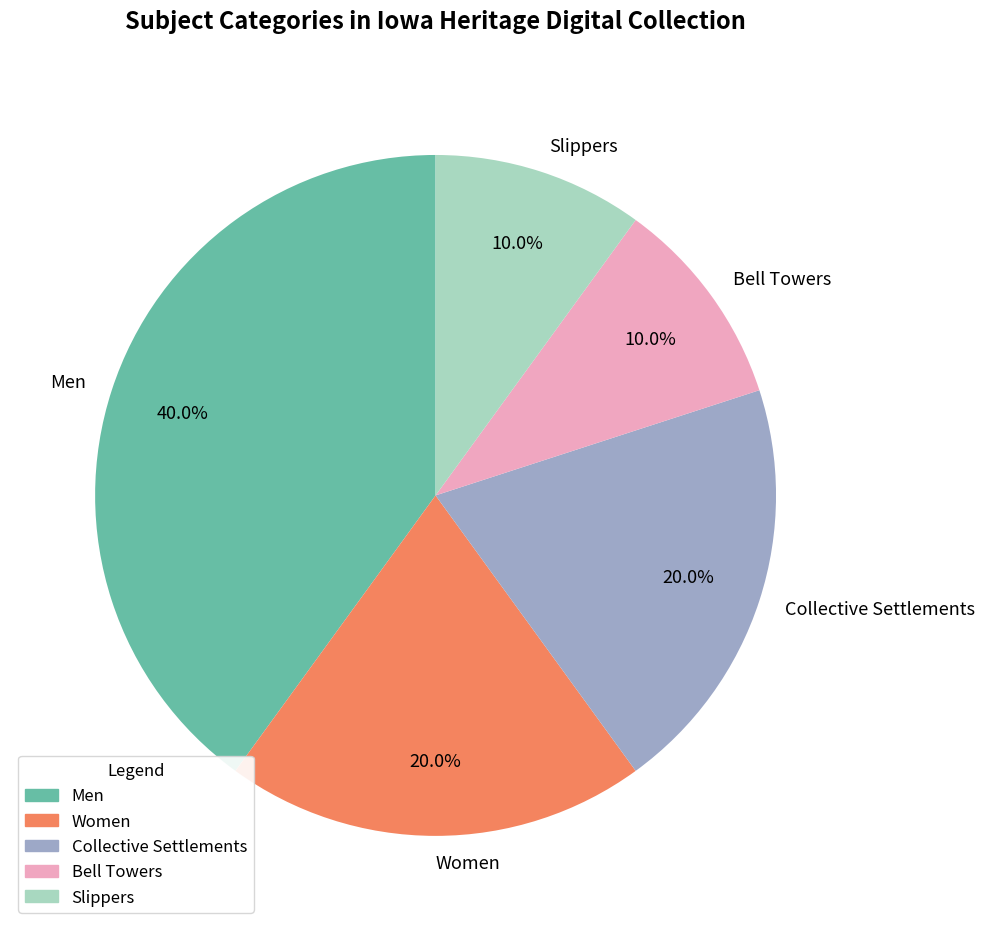

Is the sum of Bell Towers and Collective Settlements greater than half?

No